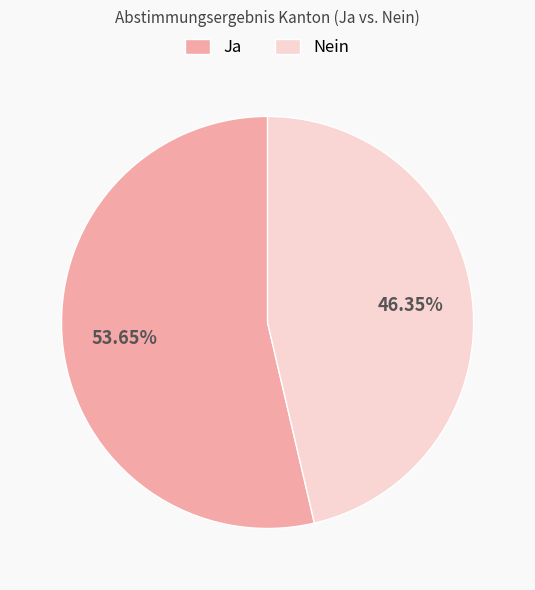

What percentage is the Nein slice, to the nearest percent?

46%